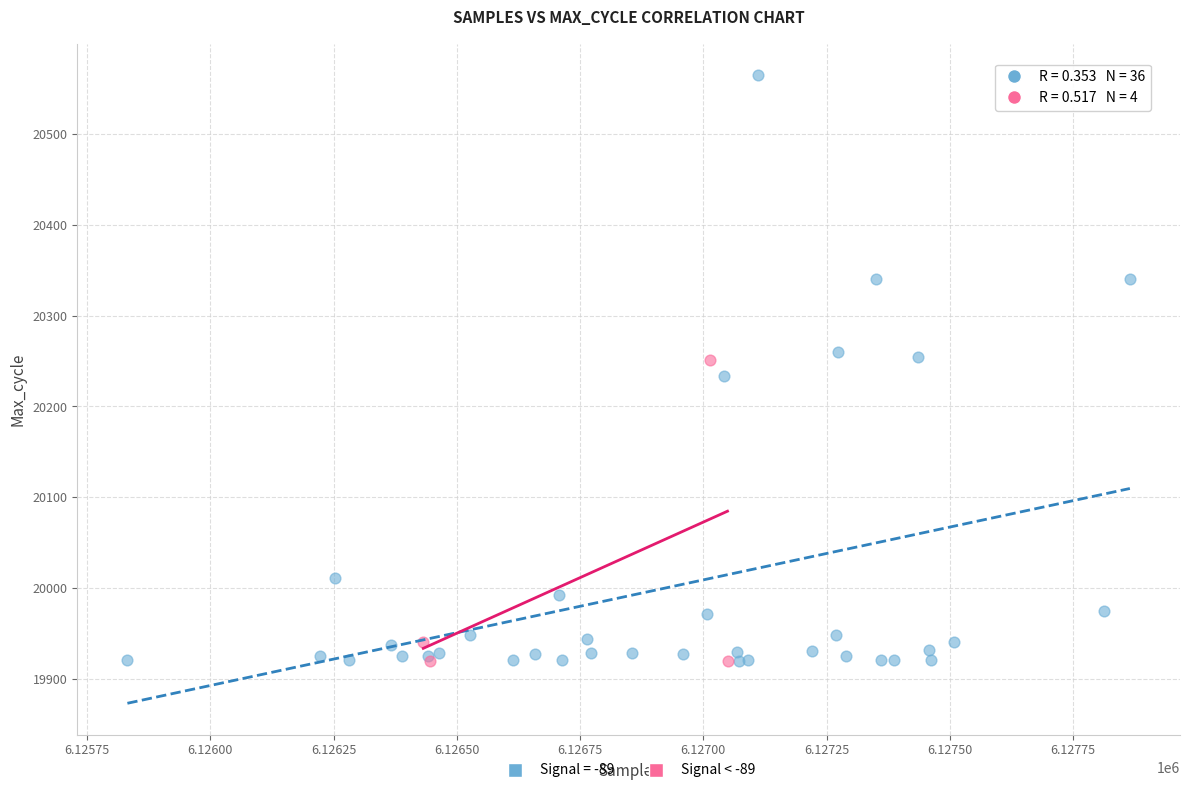

Which series has the widest spread of Y values?

Signal = -89